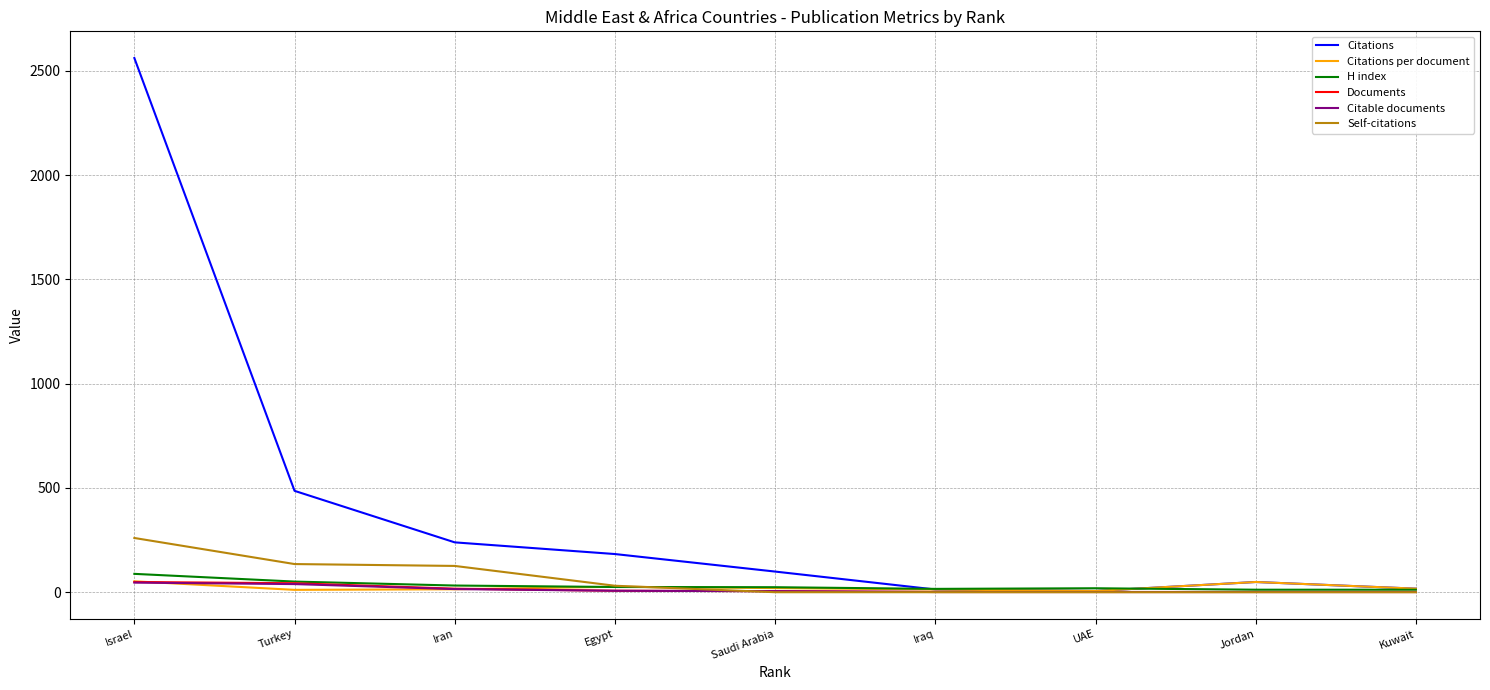

What is the difference between the maximum and minimum values in the Self-citations series?

260.0